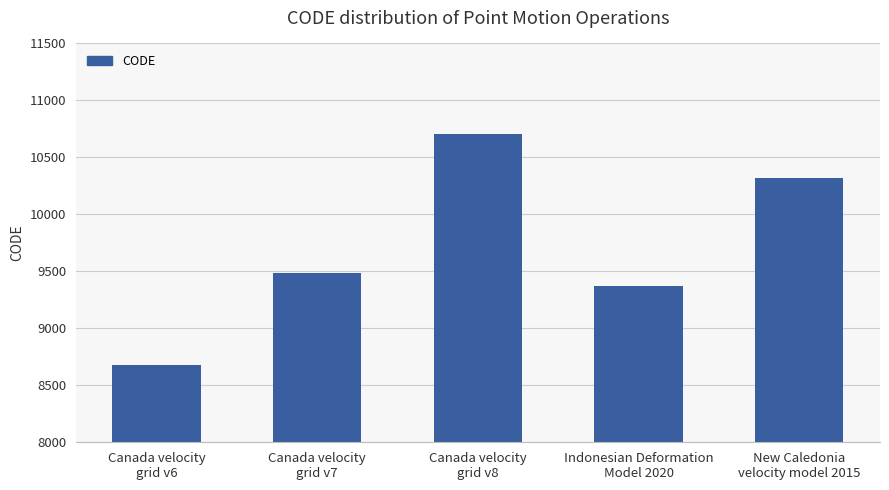

True or false: the data shows 10323 at New Caledonia
velocity model 2015.

True